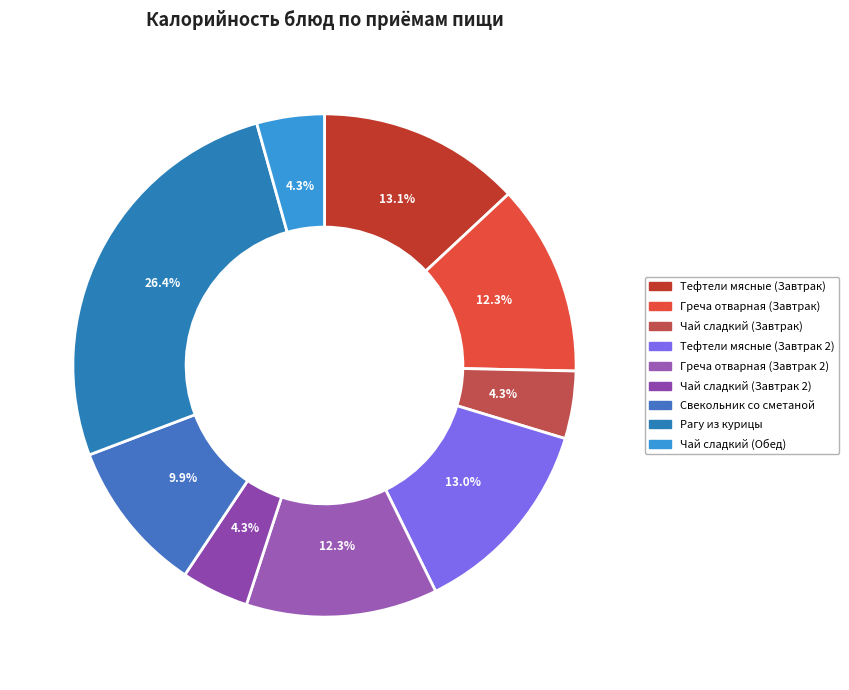

Count the number of slices in the pie.

9